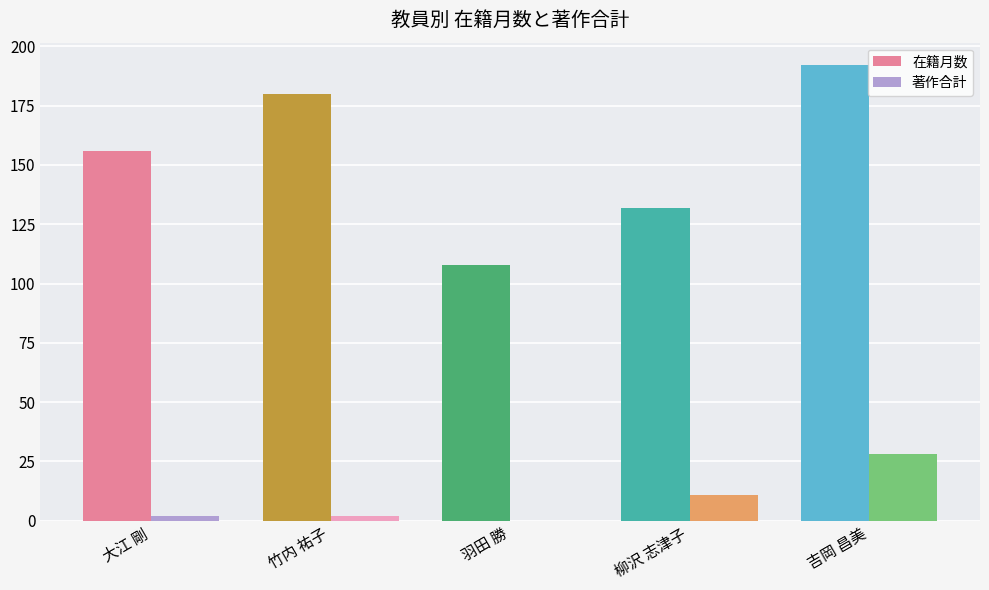

How many categories are shown in the chart?

5